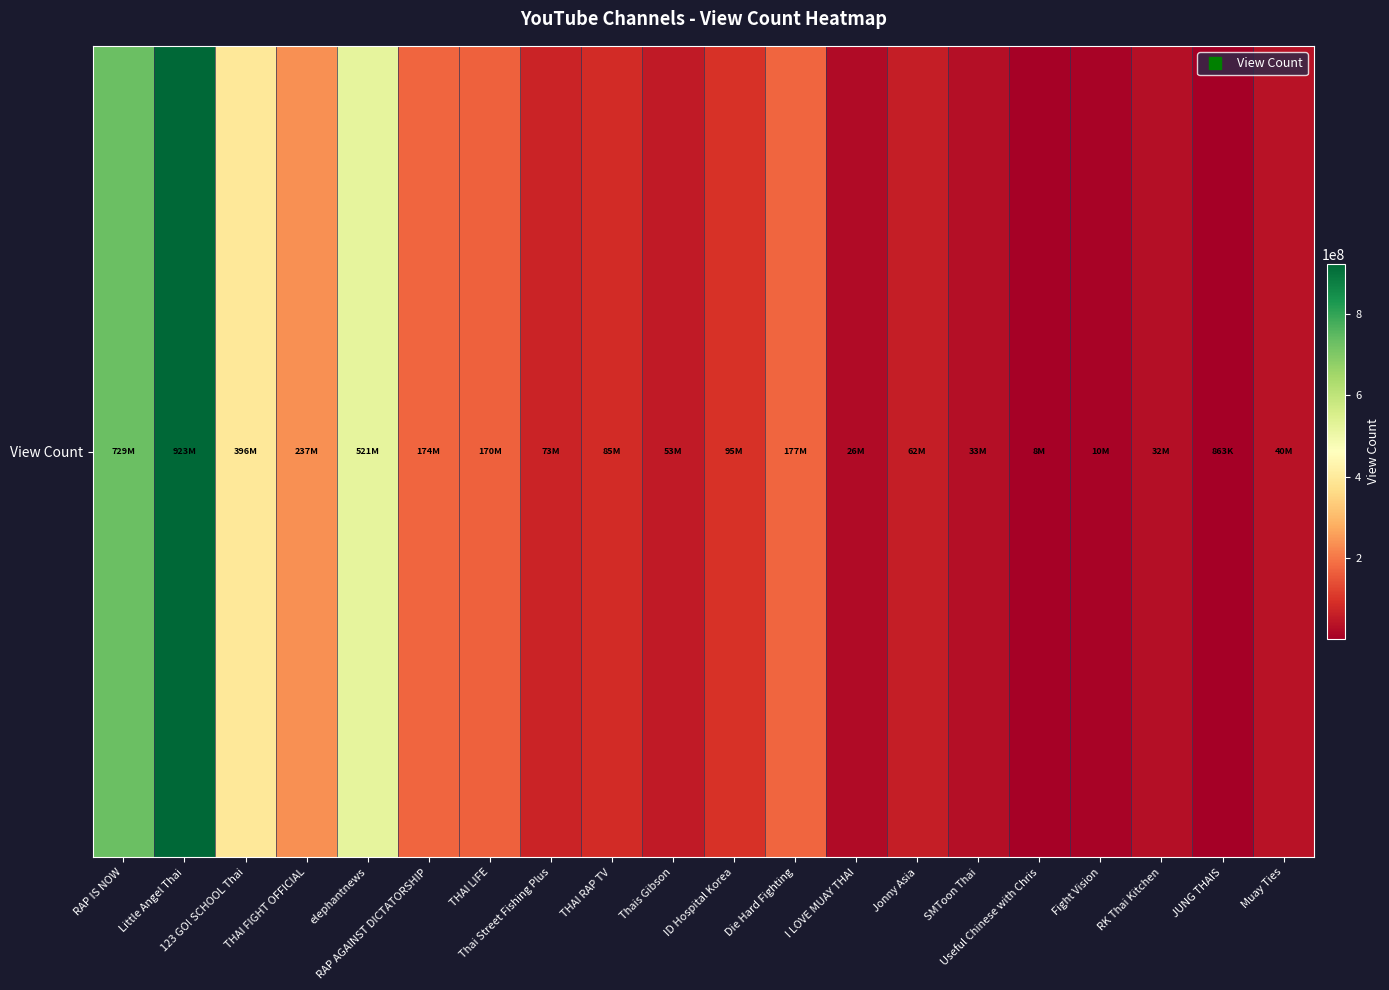

What is the sum of all values?

3844462646